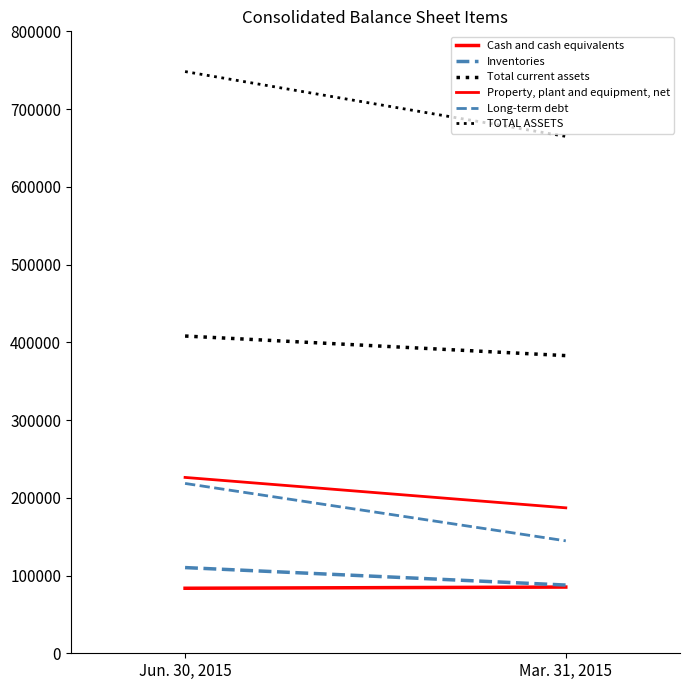

Between Jun. 30, 2015 and Mar. 31, 2015, which is larger?

Mar. 31, 2015